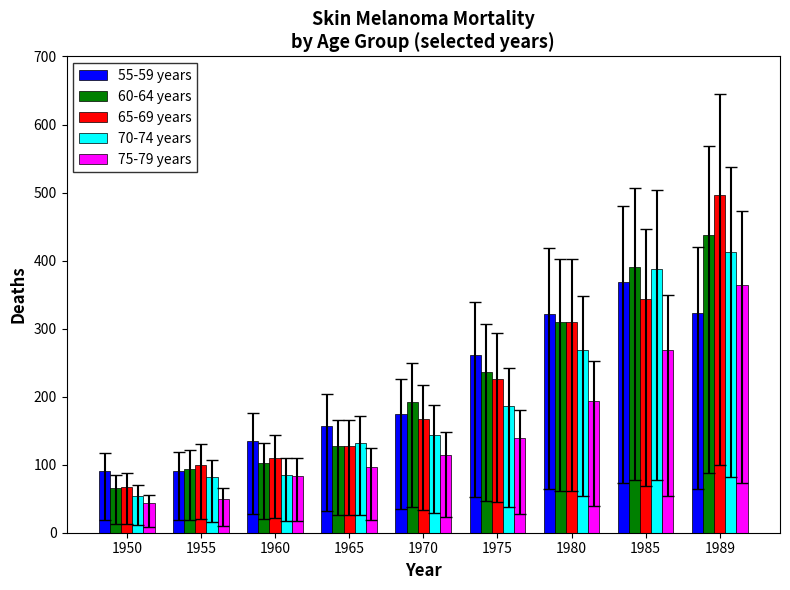

True or false: 65-69 years has a value of 186 at 1965.

False